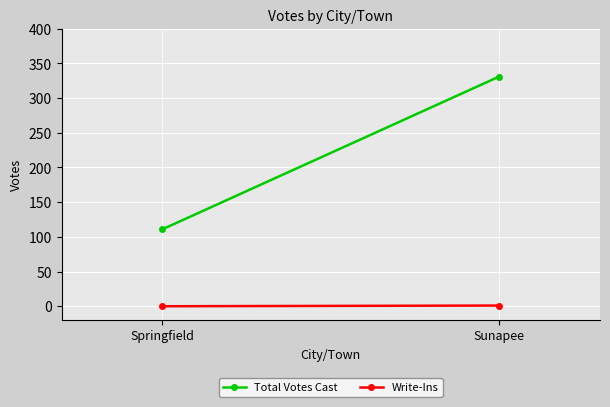

The value of Write-Ins at Springfield is -1. True or false?

False